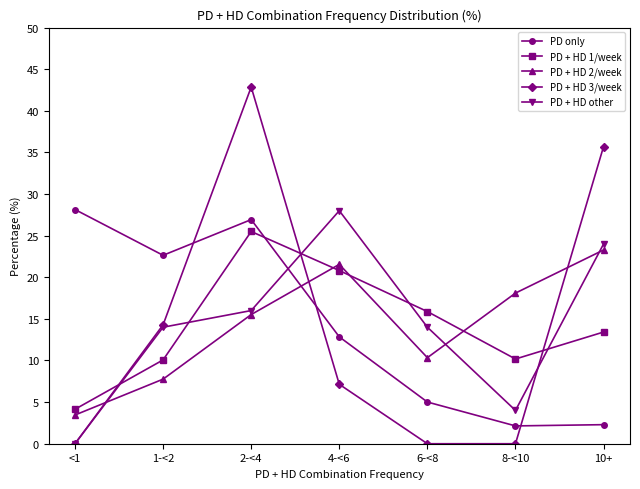

True or false: PD + HD 1/week has a value of 25.5 at 2-<4.

True